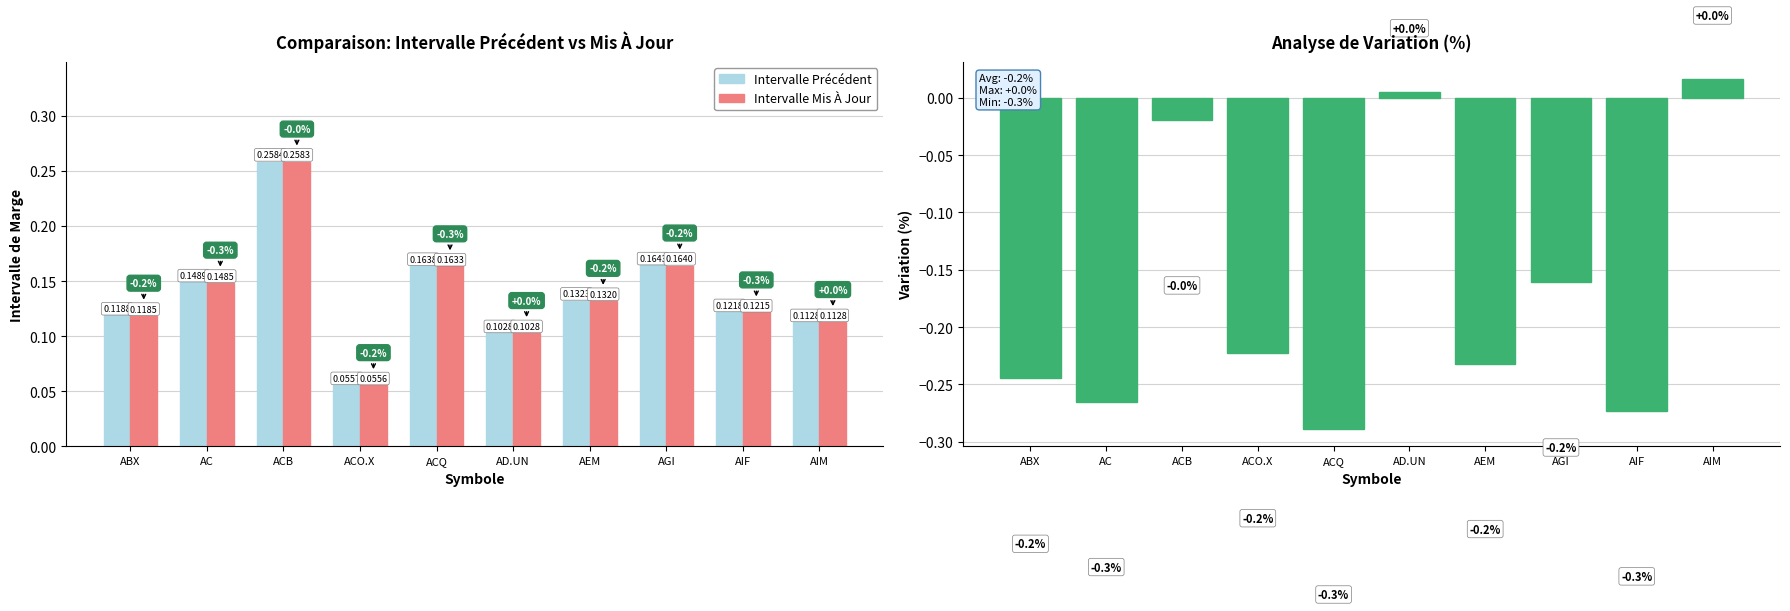

Rank the categories by Variation (%) value from lowest to highest.

ACQ, AIF, AC, ABX, AEM, ACO.X, AGI, ACB, AD.UN, AIM